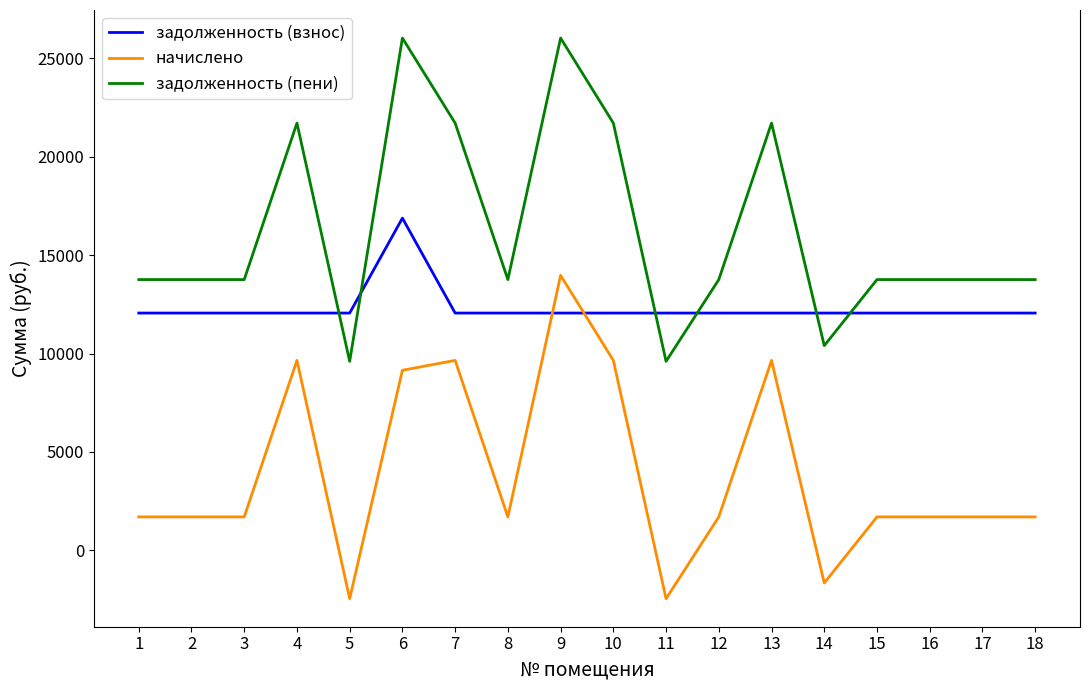

What is the difference between the начислено values at 13 and 6?

503.0